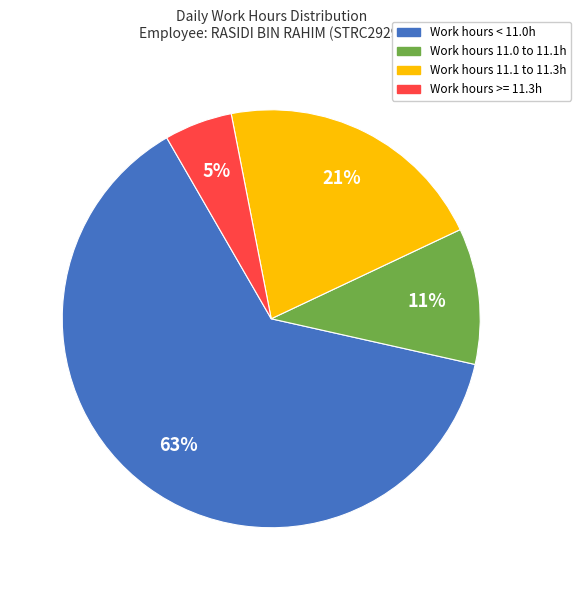

To the nearest percent, what is the difference between the largest and smallest slice percentages?

58%